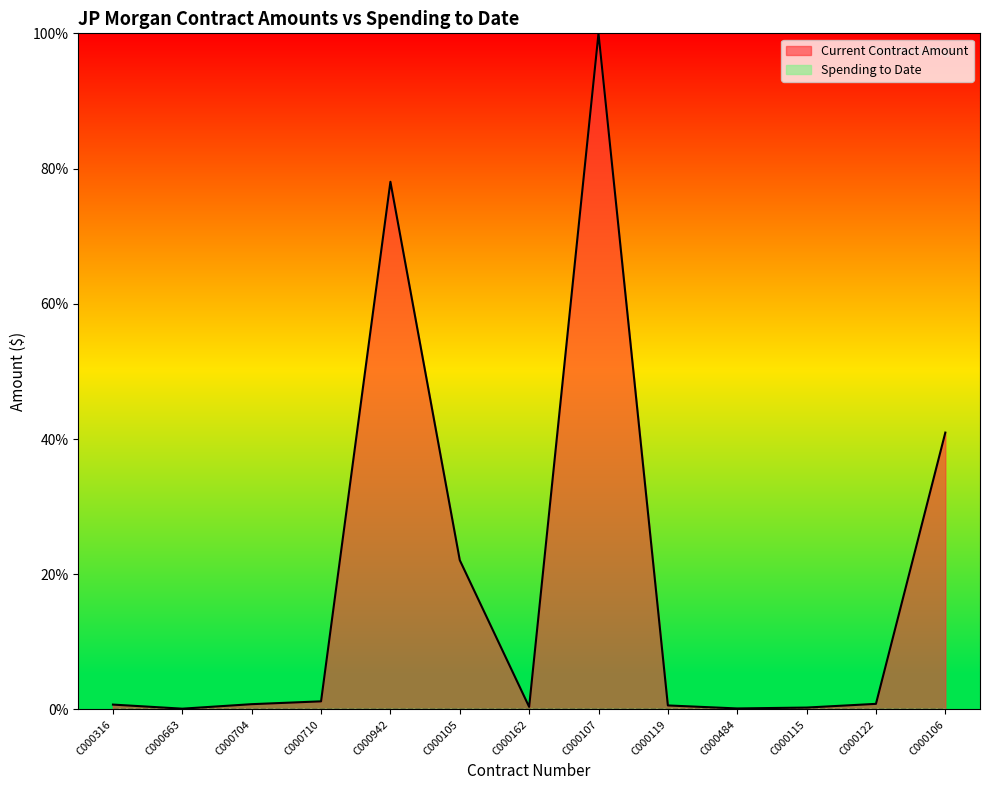

What is the difference between the maximum and second lowest values?

99.9